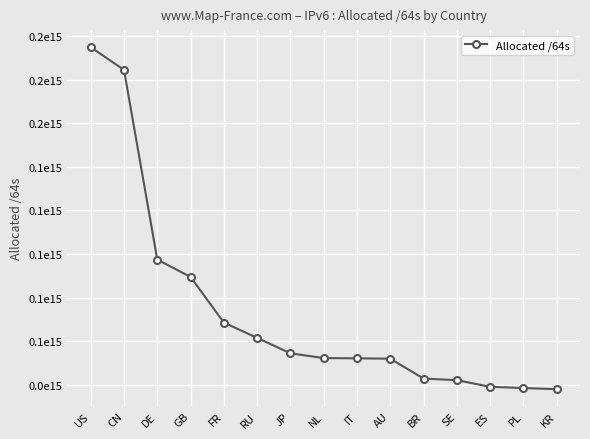

The chart shows a value of 42494685225582 at FR. True or false?

False